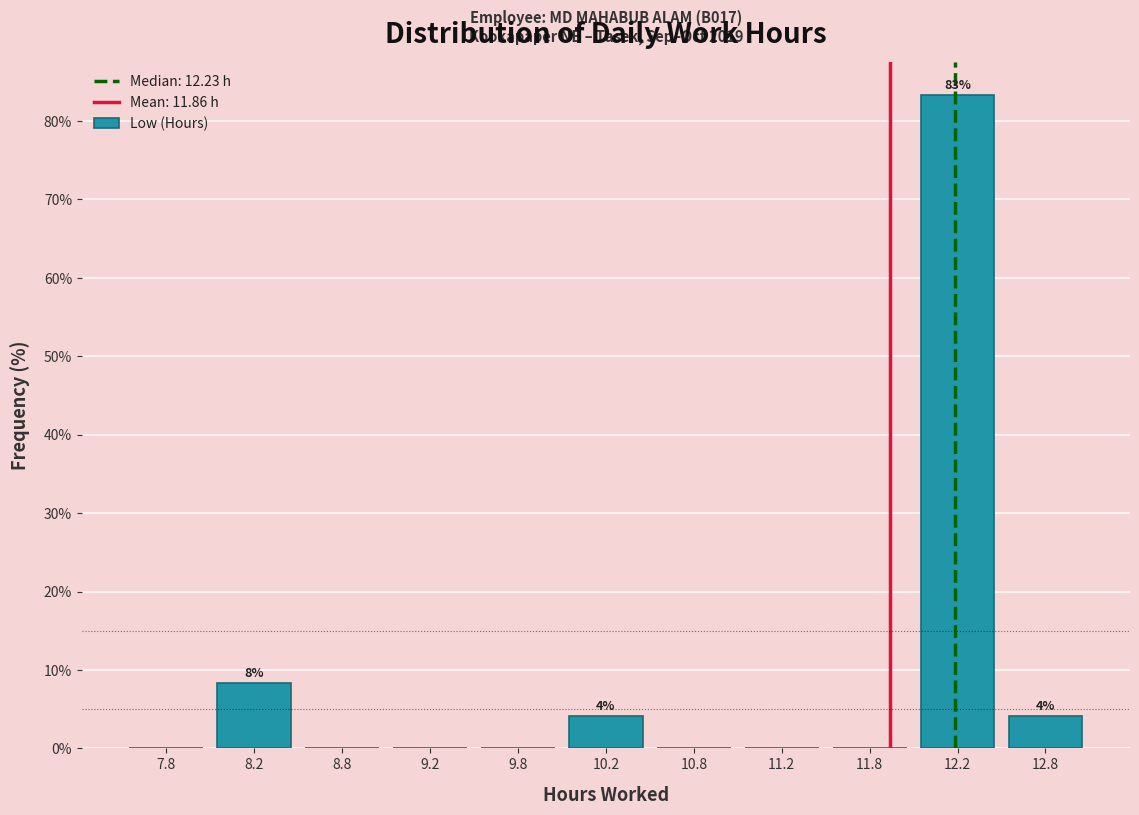

Over which range of the x-axis is the bar tallest?

12.0 to 12.5